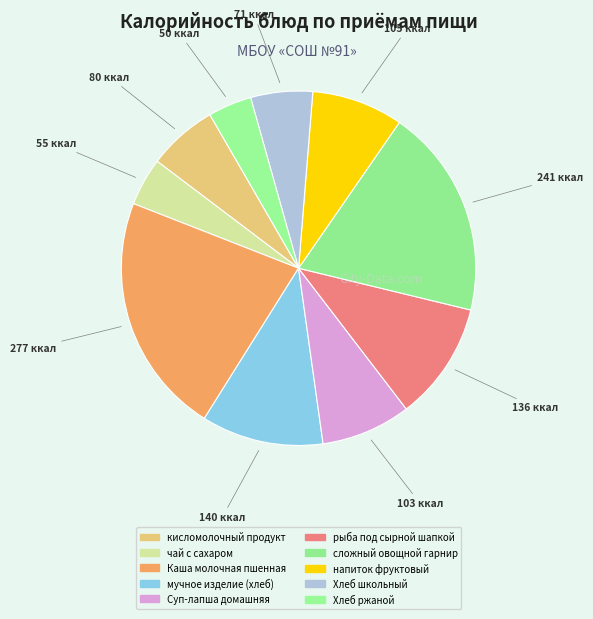

Rank the categories by value from lowest to highest.

Хлеб ржаной, чай с сахаром, Хлеб школьный, кисломолочный продукт, Суп-лапша домашняя, напиток фруктовый, рыба под сырной шапкой, мучное изделие (хлеб), сложный овощной гарнир, Каша молочная пшенная